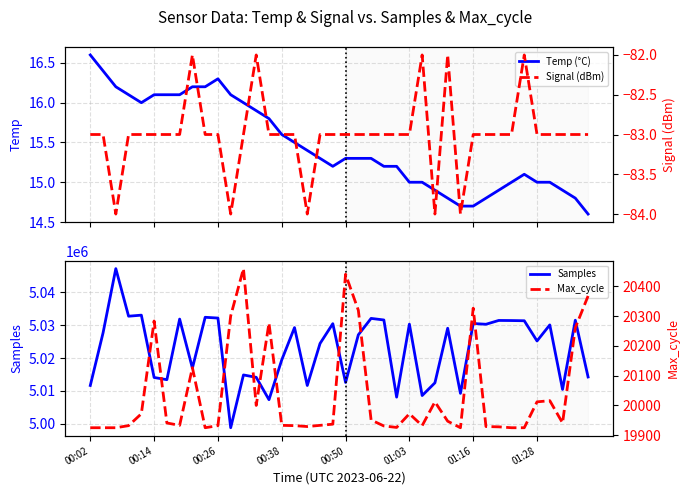

What is the minimum value for Samples?

4998795